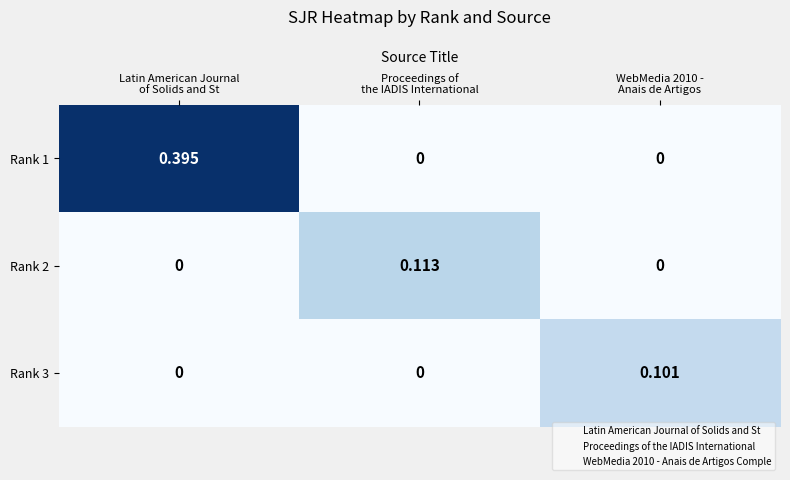

How many series are shown in this chart?

3